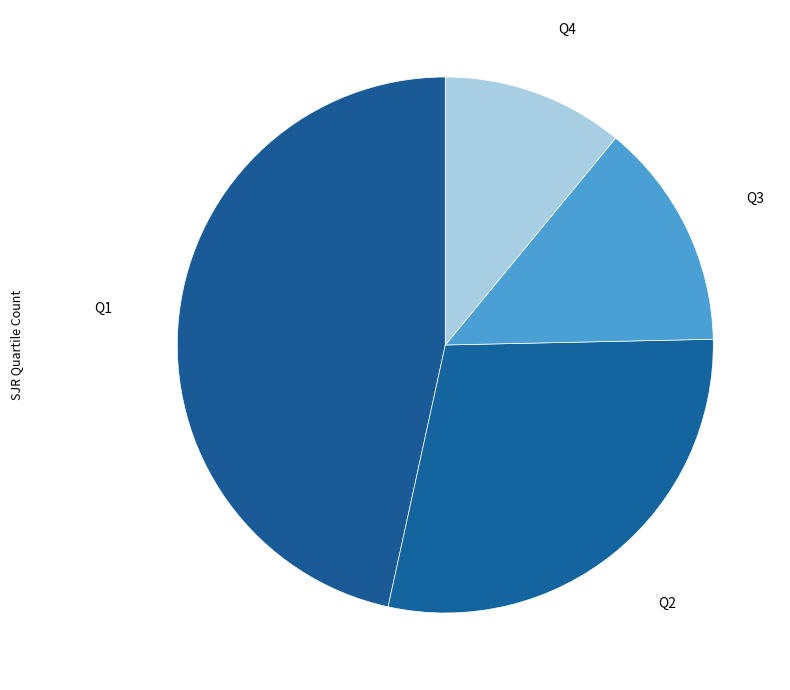

How many segments does this pie chart have?

4